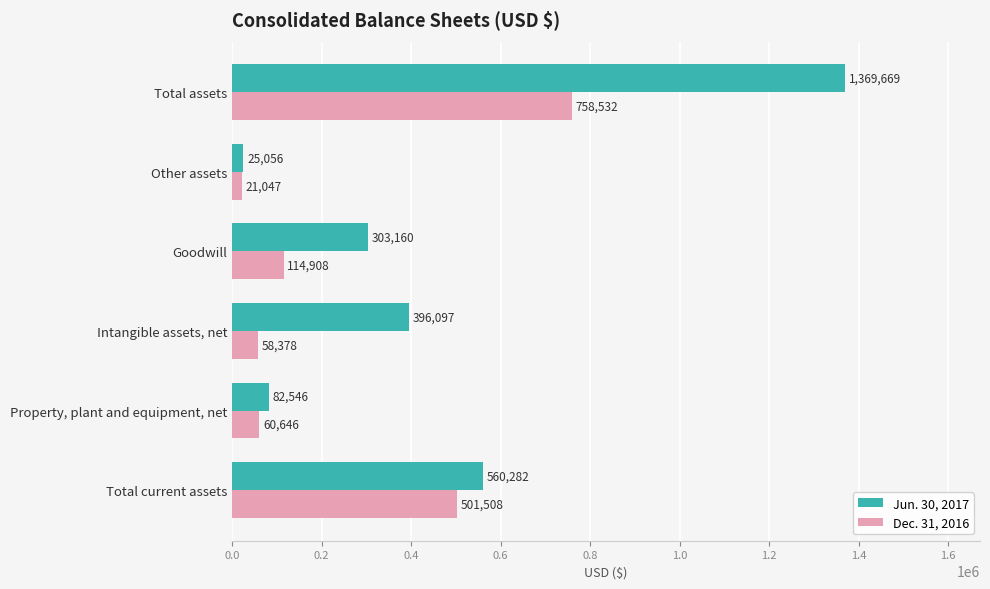

What is the difference between the maximum and minimum values in the Jun. 30, 2017 series?

1344613